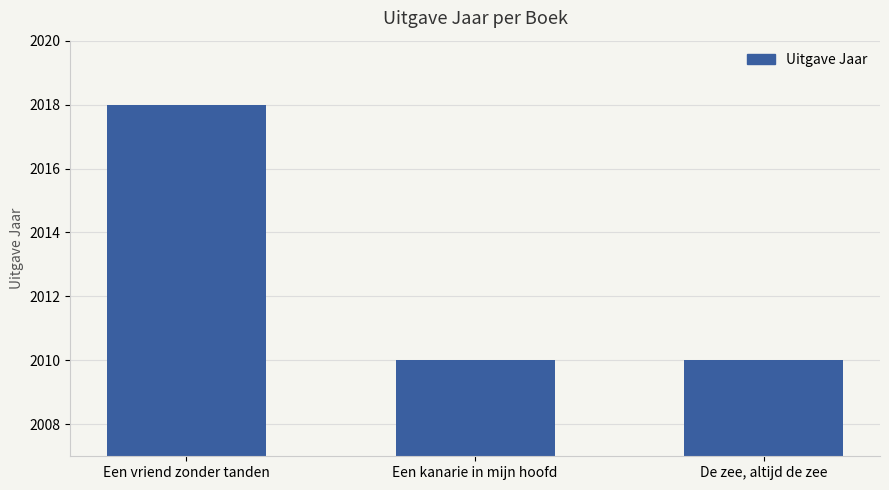

What is the label of the 3rd bar from the left?

De zee, altijd de zee